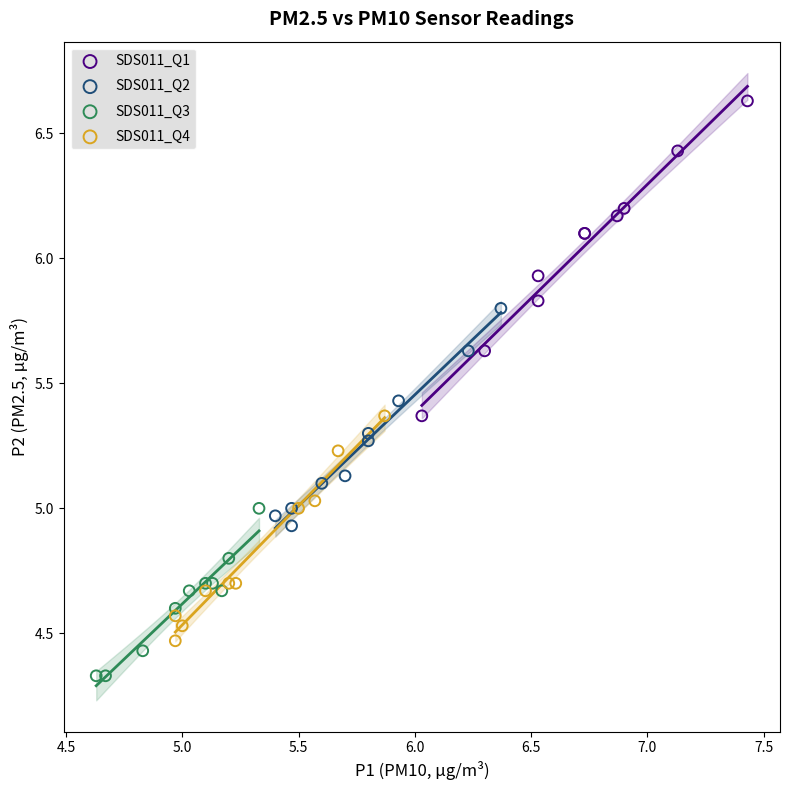

Which series reaches the minimum Y coordinate?

SDS011_Q3